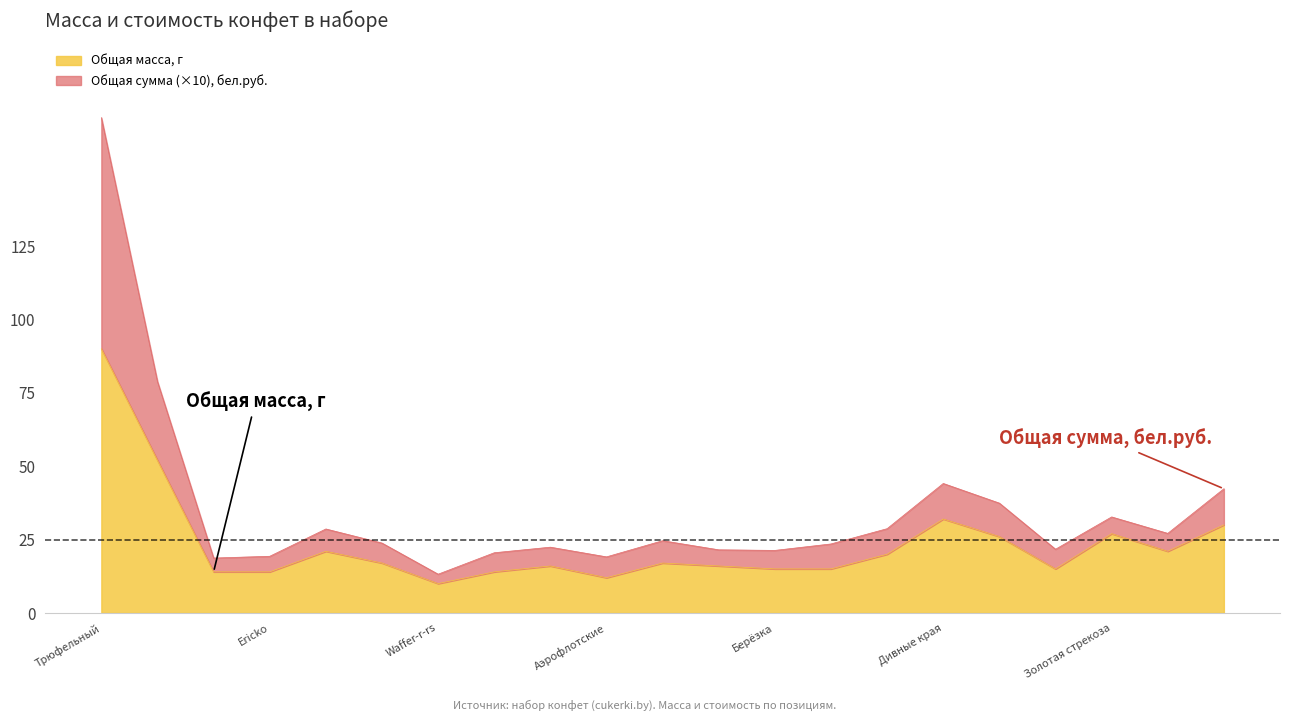

At how many categories does at least one series exceed 157?

1